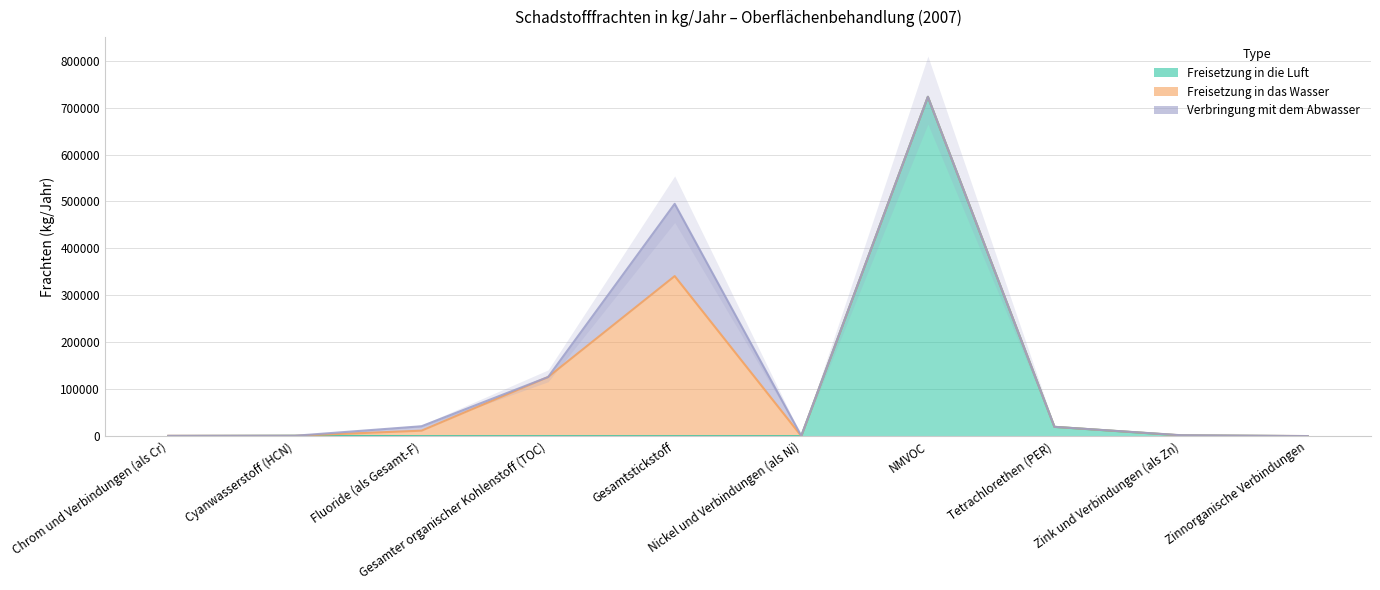

Which series has the widest spread of values?

Freisetzung in die Luft